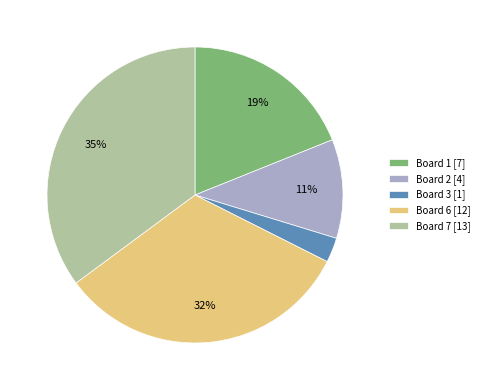

Which has a higher value, Board 7 [13] or Board 1 [7]?

Board 7 [13]